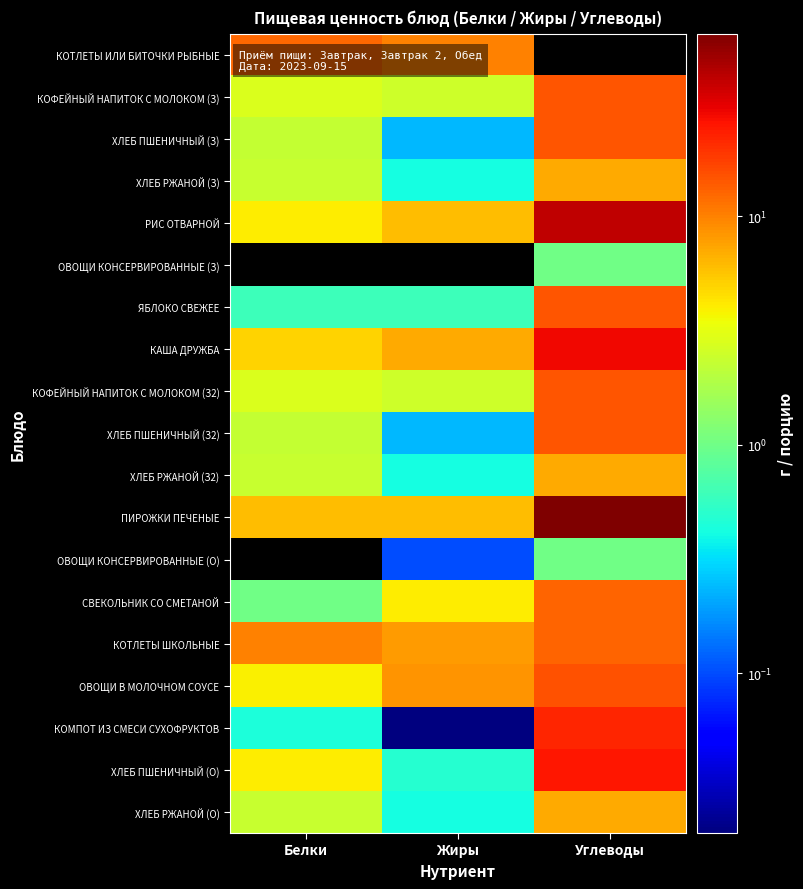

Which label corresponds to the largest value in the chart?

Углеводы